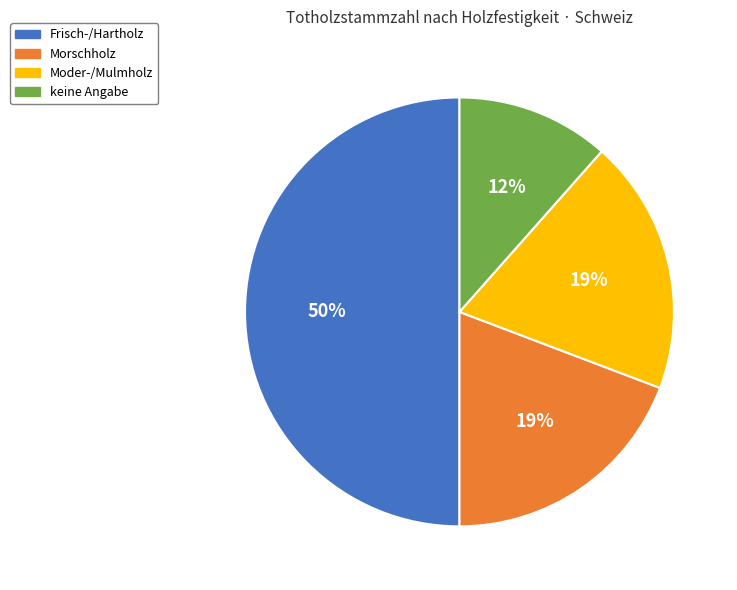

To the nearest percent, what is the difference between the largest and smallest slice percentages?

38%